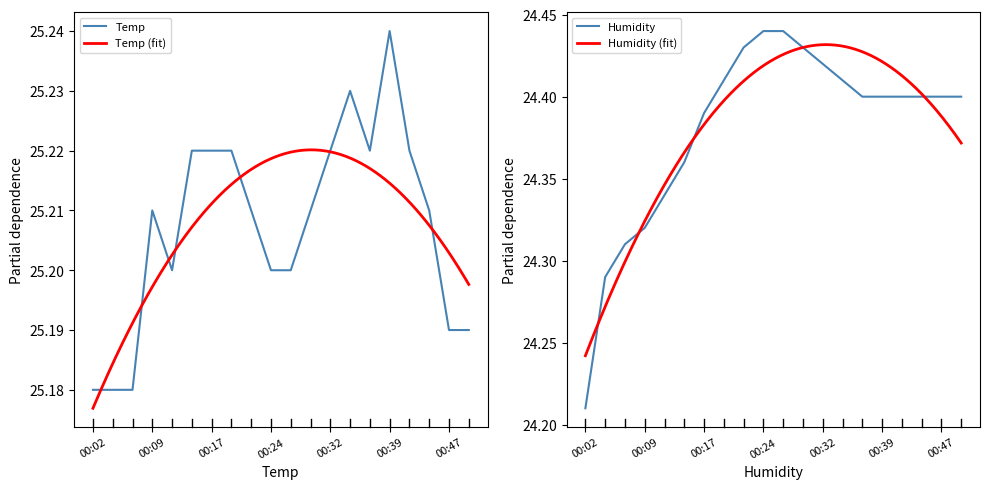

At which label does Temp reach its peak?

00:39